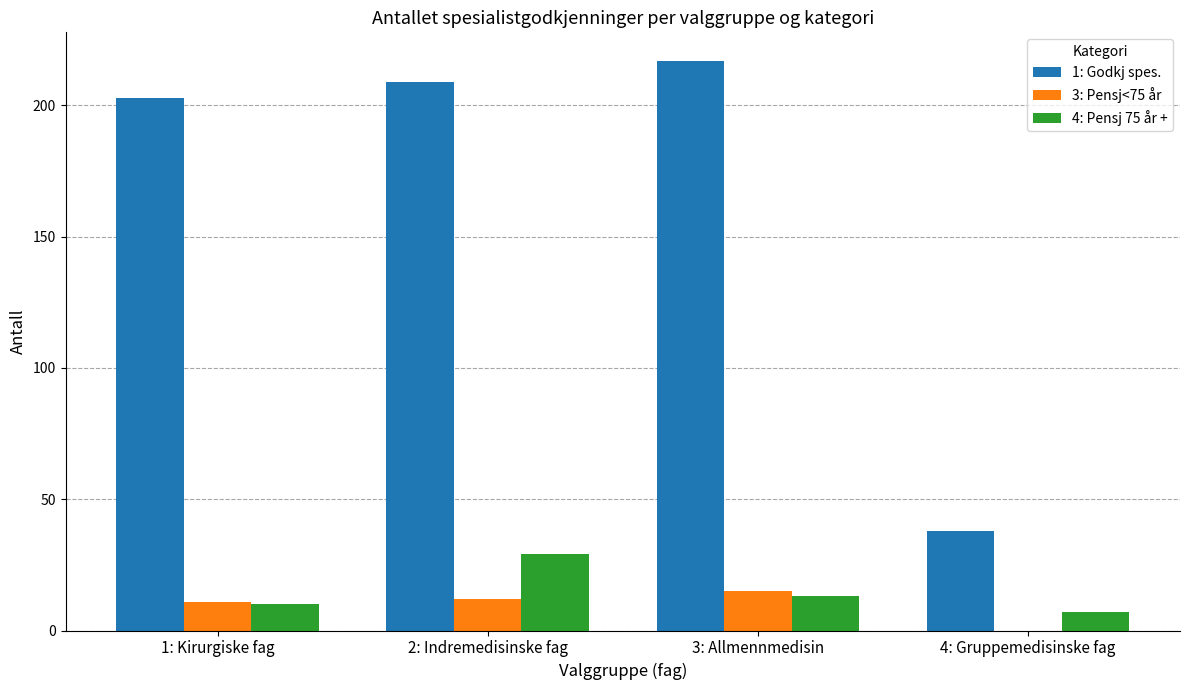

The value of 4: Pensj 75 år + at 2: Indremedisinske fag is 12. True or false?

False